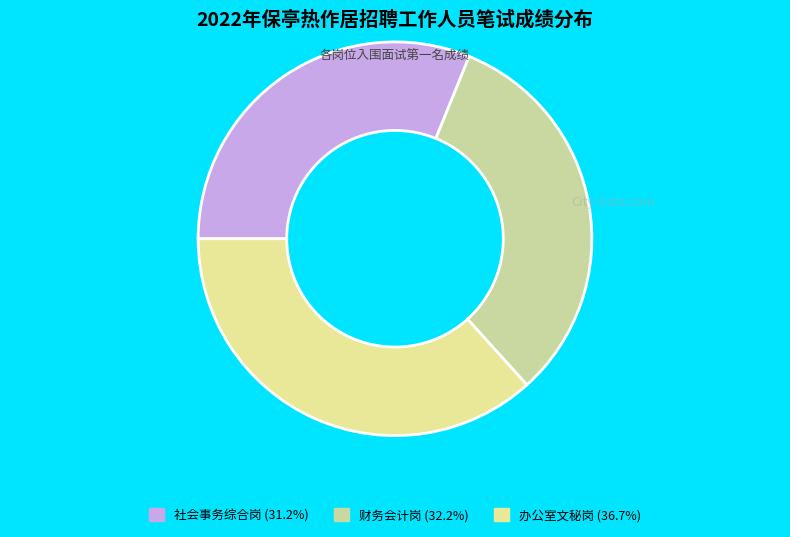

Which category has the biggest portion of the pie?

办公室文秘岗